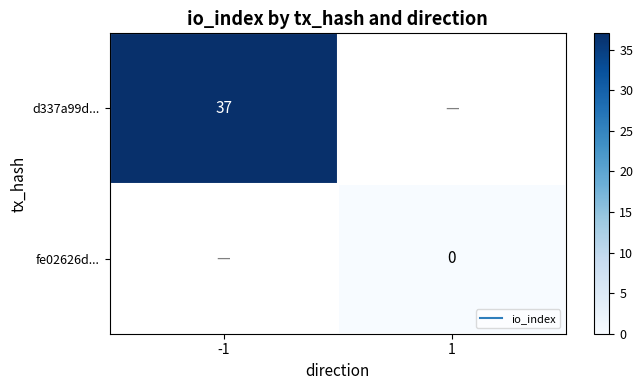

The value of d337a99d... at -1 is 37.0. True or false?

True